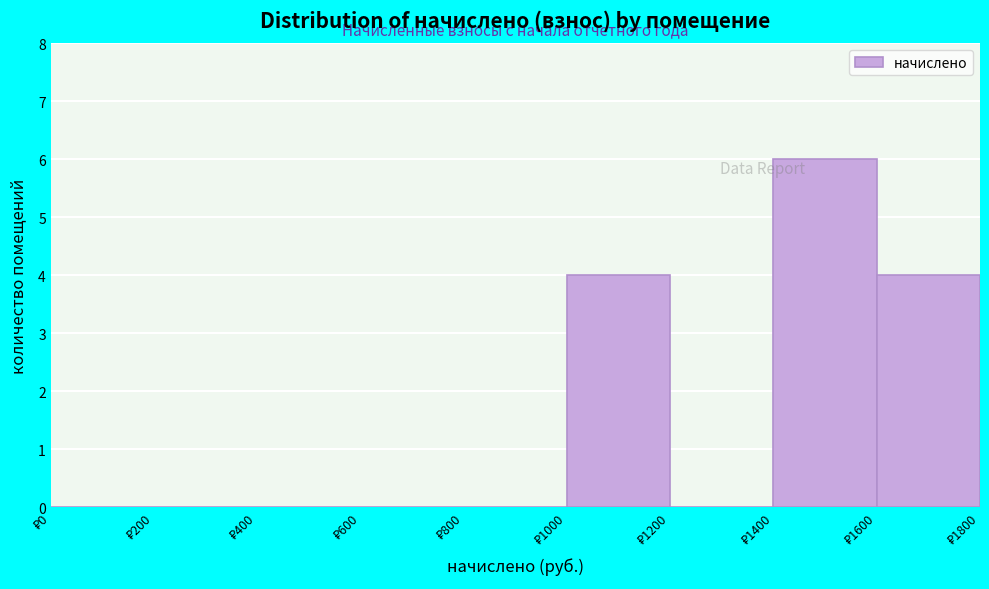

Reading left to right, transcribe this chart: for each bar, give the range it covers on the x-axis and its height. The values are not printed on the chart, so give them approximately, as read against the axis.

0 to 200: 0
200 to 400: 0
400 to 600: 0
600 to 800: 0
800 to 1000: 0
1000 to 1200: 4
1200 to 1400: 0
1400 to 1600: 6
1600 to 1800: 4